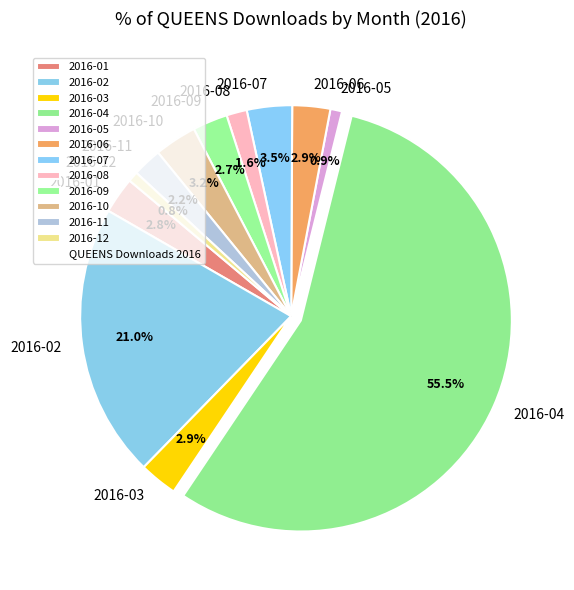

Is there a majority slice in this chart?

Yes